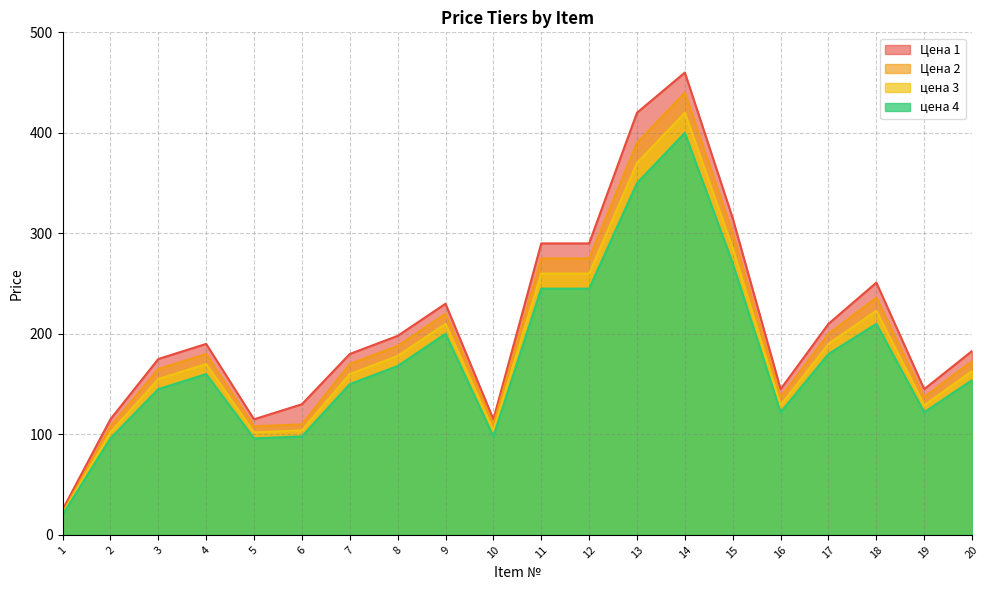

The value of цена 4 at 16 is 122. True or false?

True